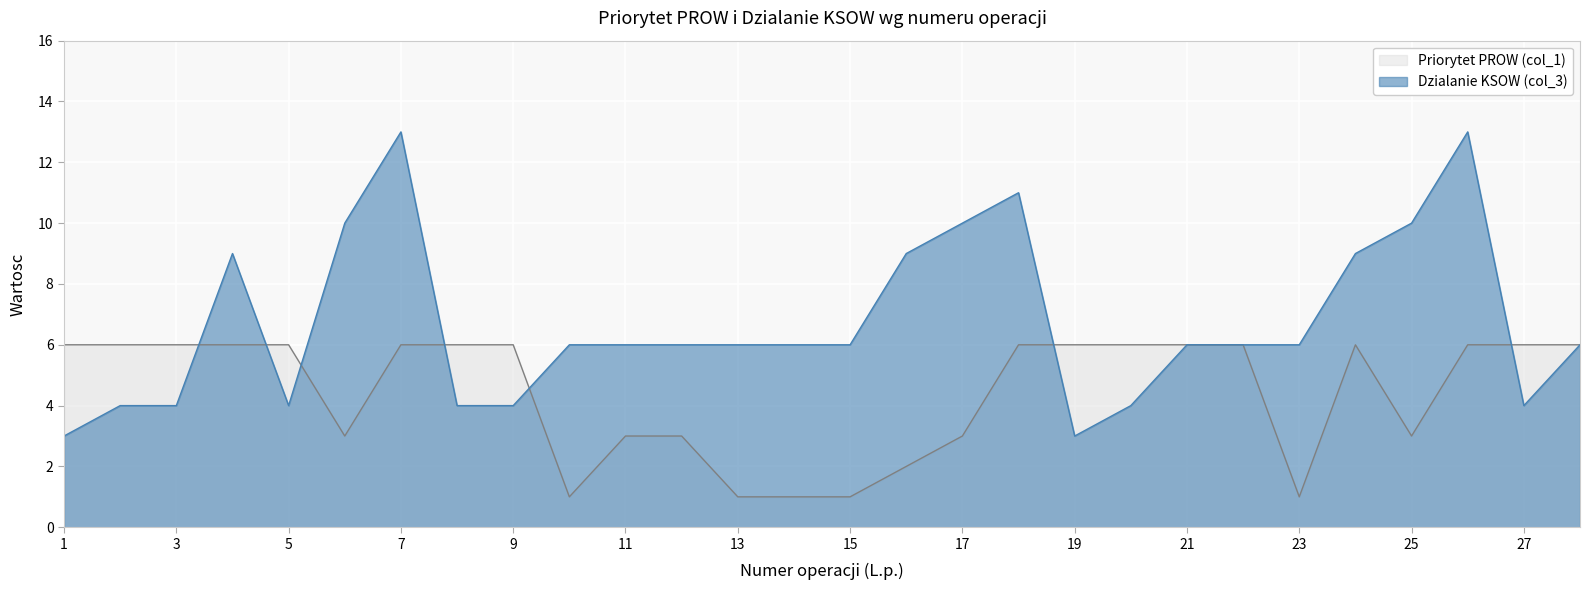

Read the Priorytet PROW (col_1) value at 25.

3